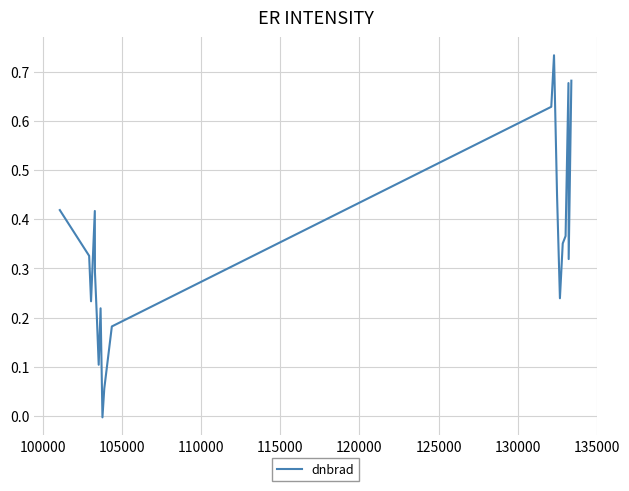

How many lines are shown in the chart?

1